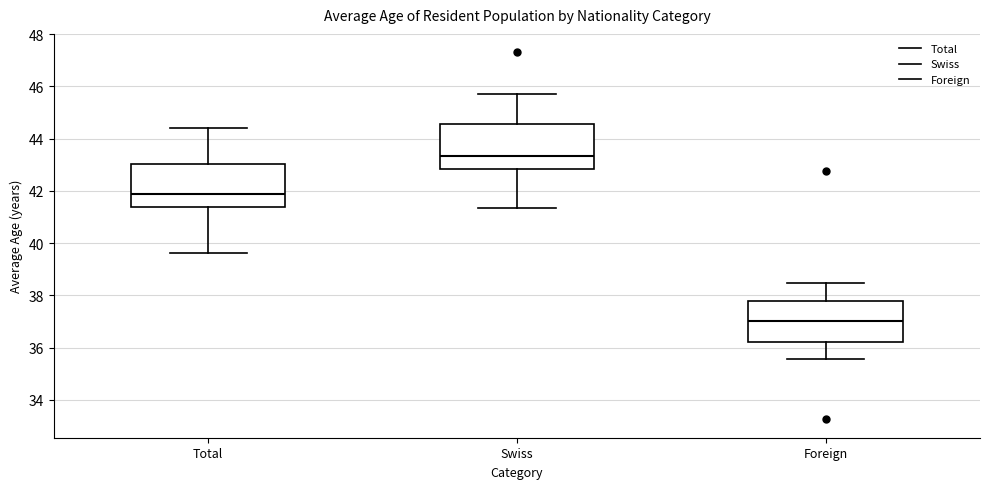

Where is the lower edge of the box for Swiss on the y-axis? The values are not printed on the chart, so give them approximately, as read against the axis.

42.8